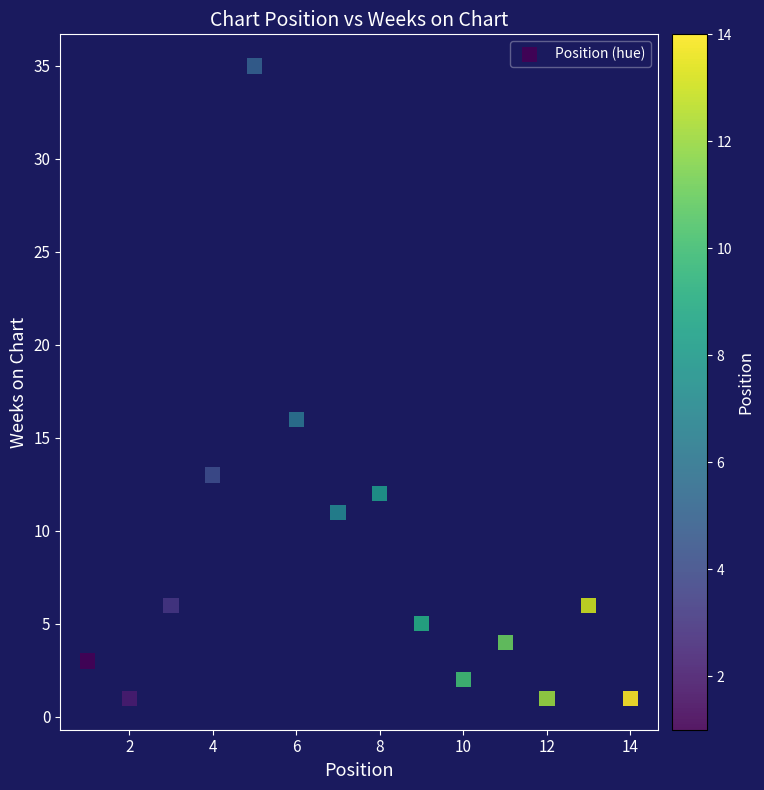

What is the range of Y values (max minus min)?

34